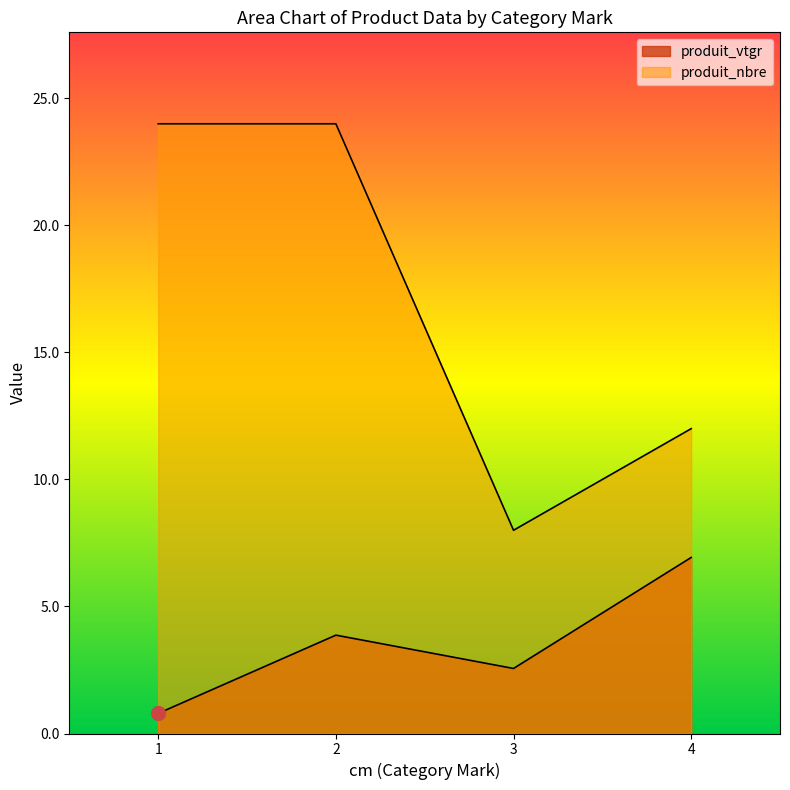

True or false: produit_nbre has a value of 24.0 at 1.

True